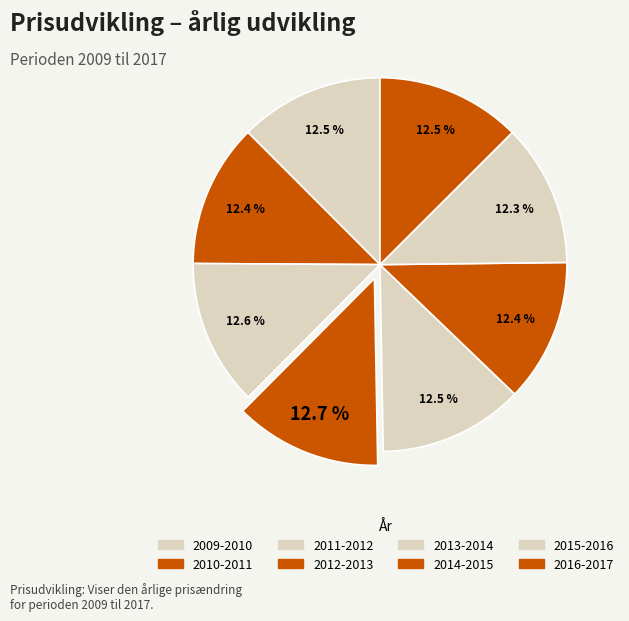

What percentage do 2011-2012 and 2012-2013 together represent?

25.4%